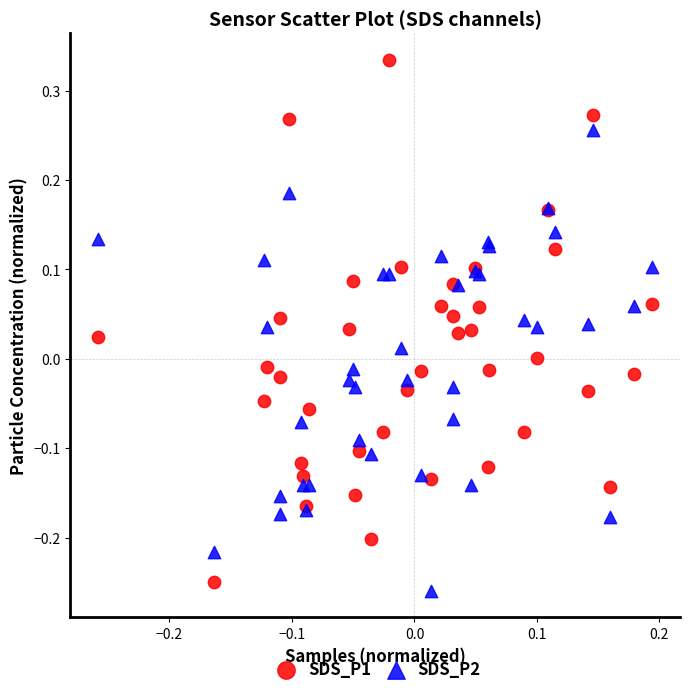

What is the X range (max minus min) for the scatter plot?

0.5